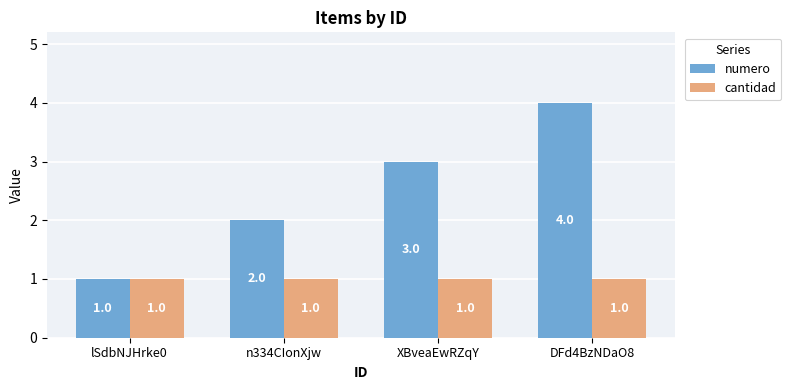

What is the label of the 4th bar from the left?

DFd4BzNDaO8